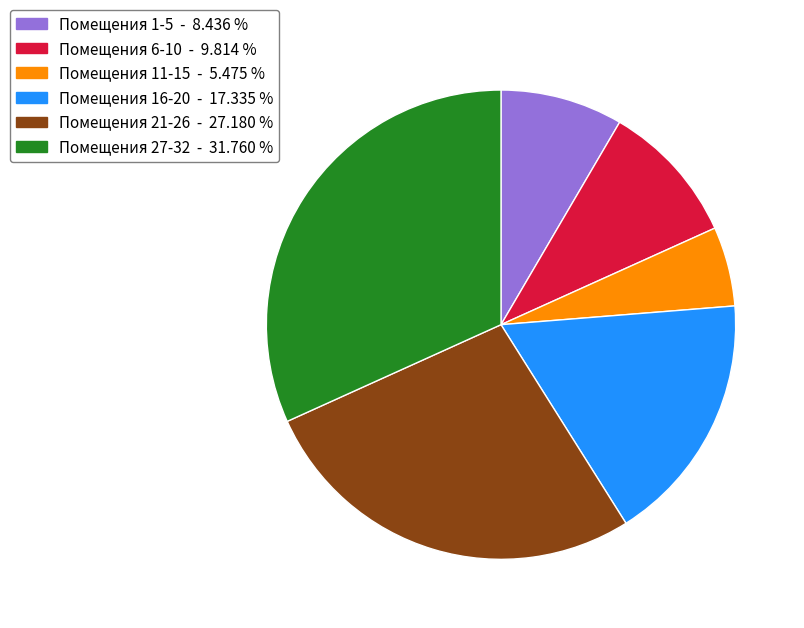

Is there a majority slice in this chart?

No